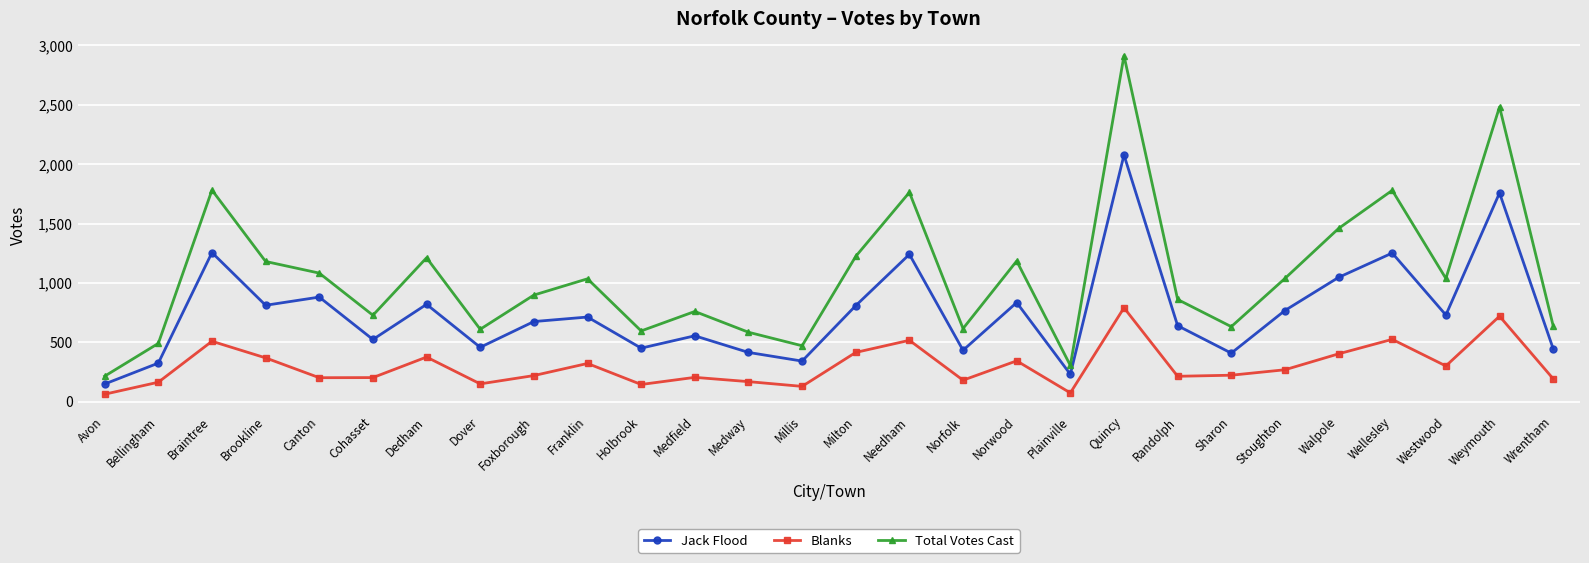

Which series changed the most between Canton and Cohasset?

Jack Flood